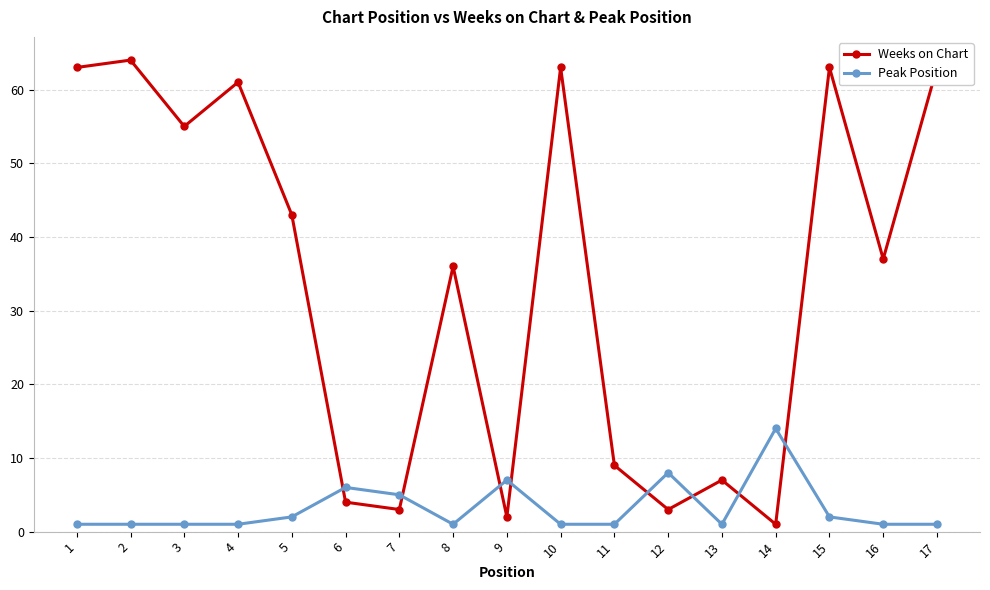

What is the difference between the maximum and minimum values in the Weeks on Chart series?

63